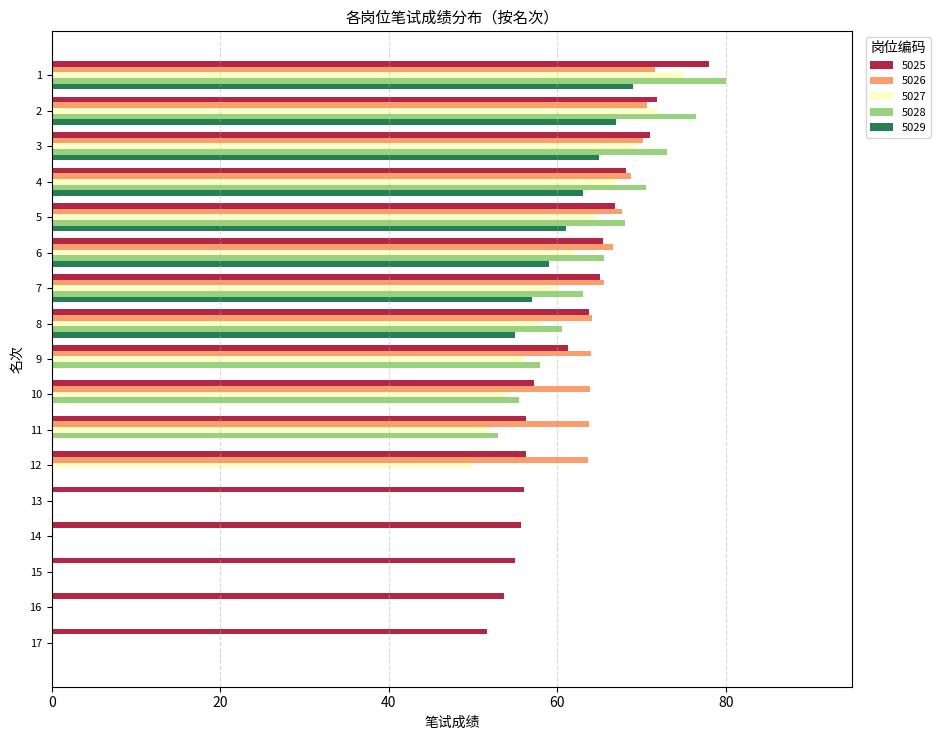

Which series has the largest range (max minus min)?

5028